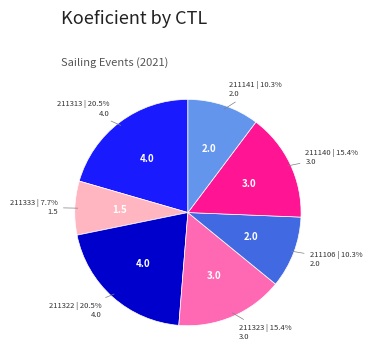

To the nearest percent, what is the difference between the 211322 and 211140 slice percentages?

5%